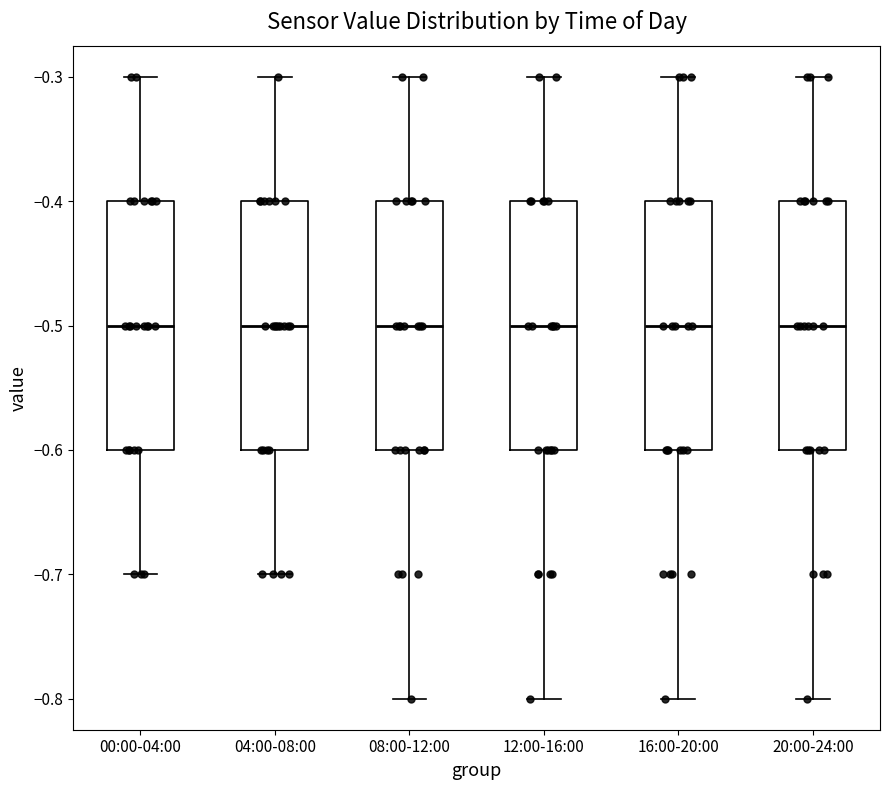

Reading left to right, read every box against the y-axis: the position of its median line, the range the box covers, and the ends of its whiskers. The values are not printed on the chart, so give them approximately, as read against the axis.

00:00-04:00: median -0.5, box -0.6 to -0.4, whiskers -0.7 to -0.3
04:00-08:00: median -0.5, box -0.6 to -0.4, whiskers -0.7 to -0.3
08:00-12:00: median -0.5, box -0.6 to -0.4, whiskers -0.8 to -0.3
12:00-16:00: median -0.5, box -0.6 to -0.4, whiskers -0.8 to -0.3
16:00-20:00: median -0.5, box -0.6 to -0.4, whiskers -0.8 to -0.3
20:00-24:00: median -0.5, box -0.6 to -0.4, whiskers -0.8 to -0.3